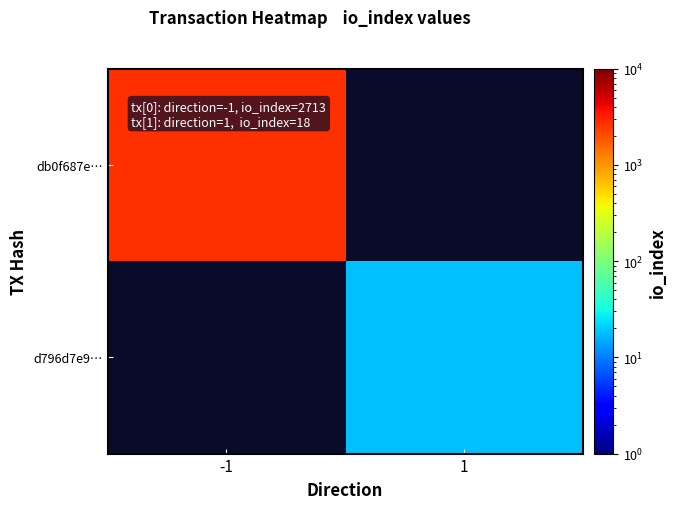

Which category has the highest value across all series?

-1